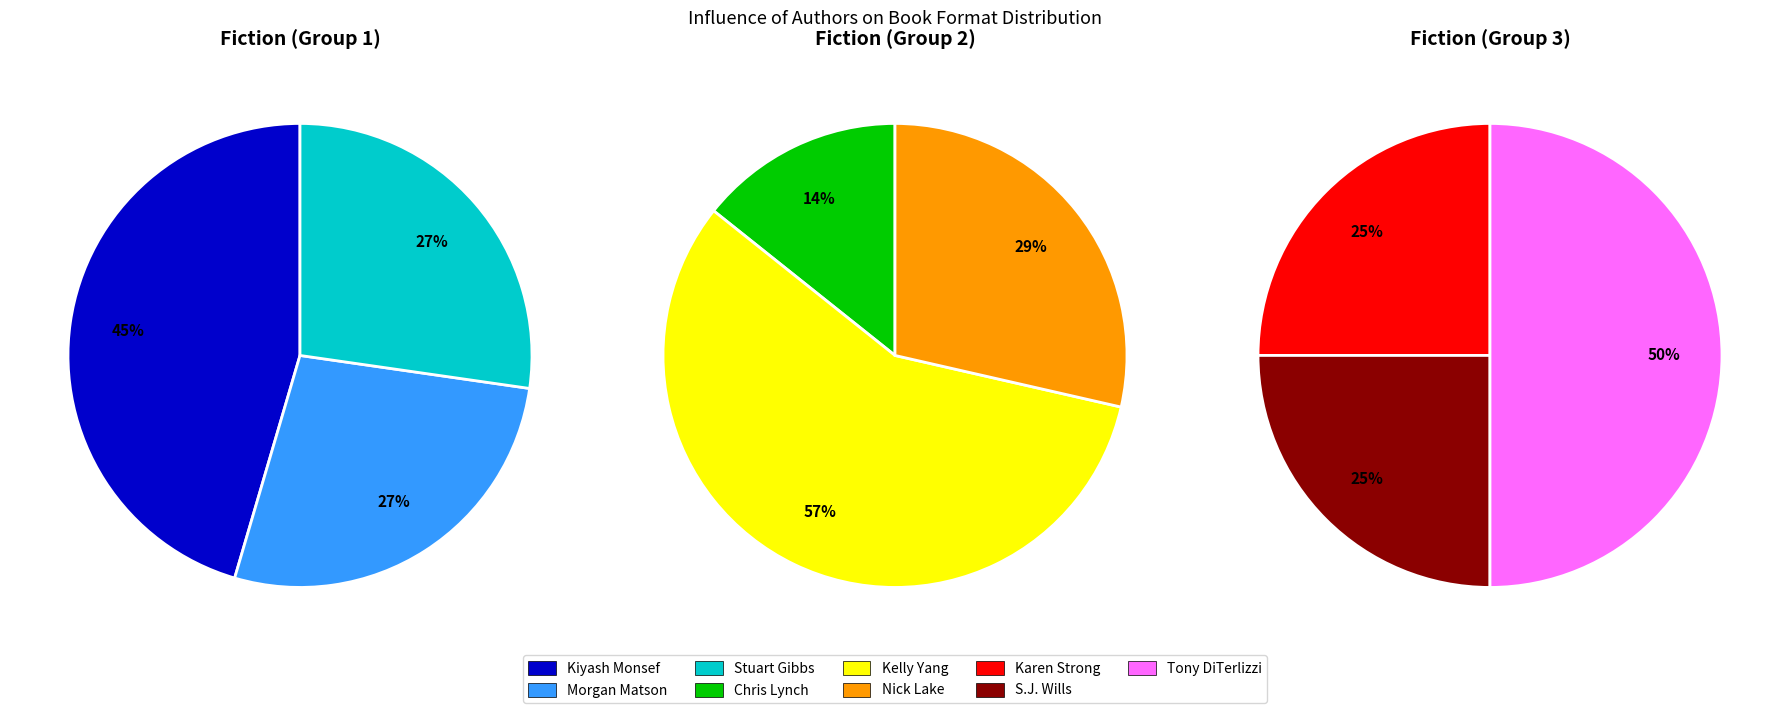

Is it true that Karen Strong is 21% of the pie?

False